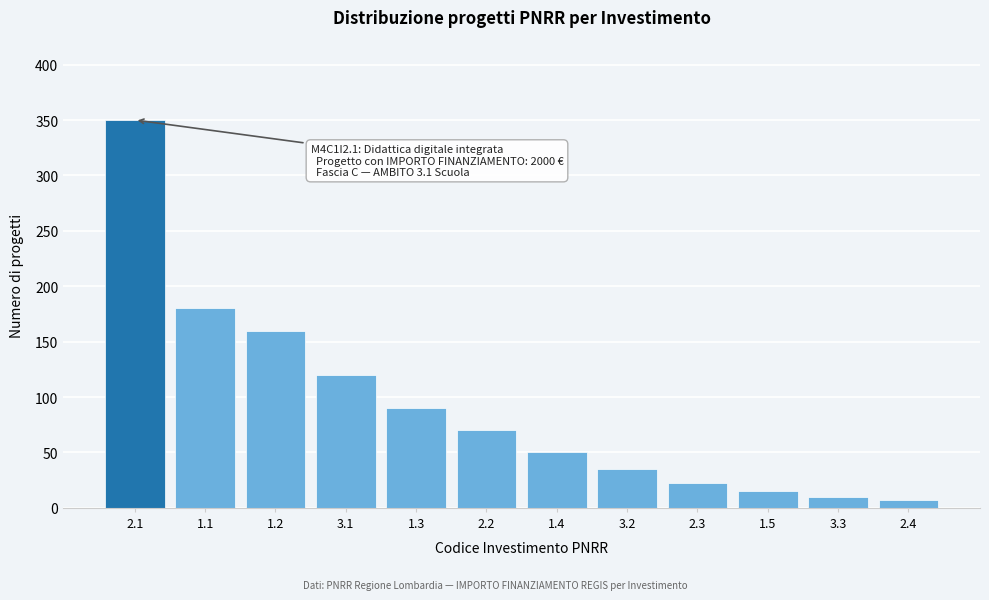

Reading left to right, list all the values displayed in this chart.

350	180	160	120	90	70	50	35	22	15	10	7